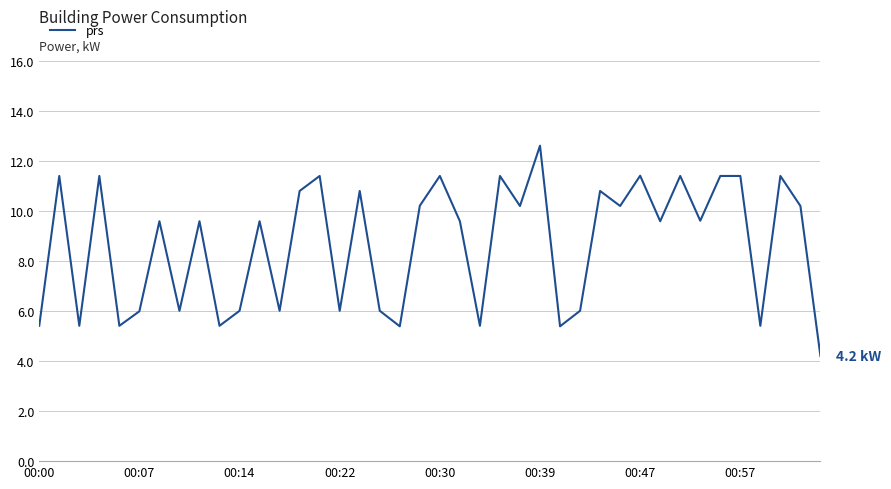

What is the difference between the maximum and minimum values?

8.4